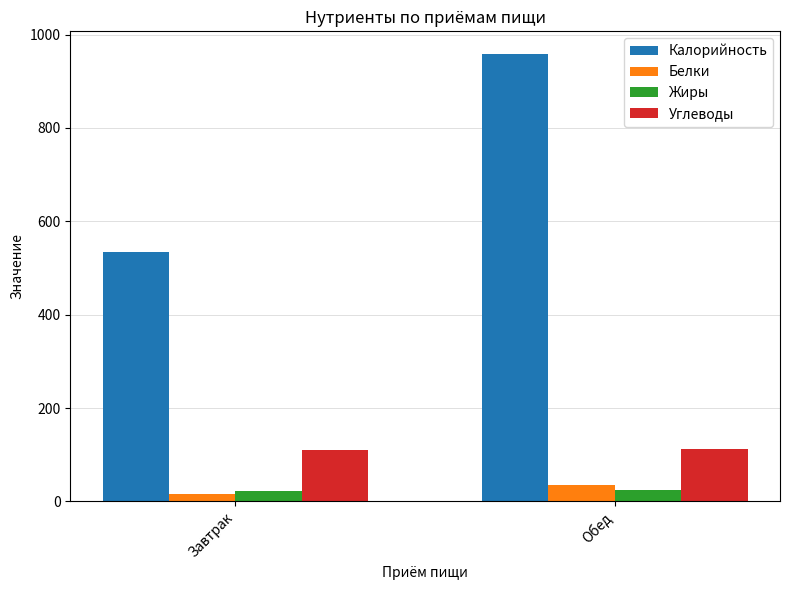

Is it true that Калорийность equals 534.0 at Завтрак?

True